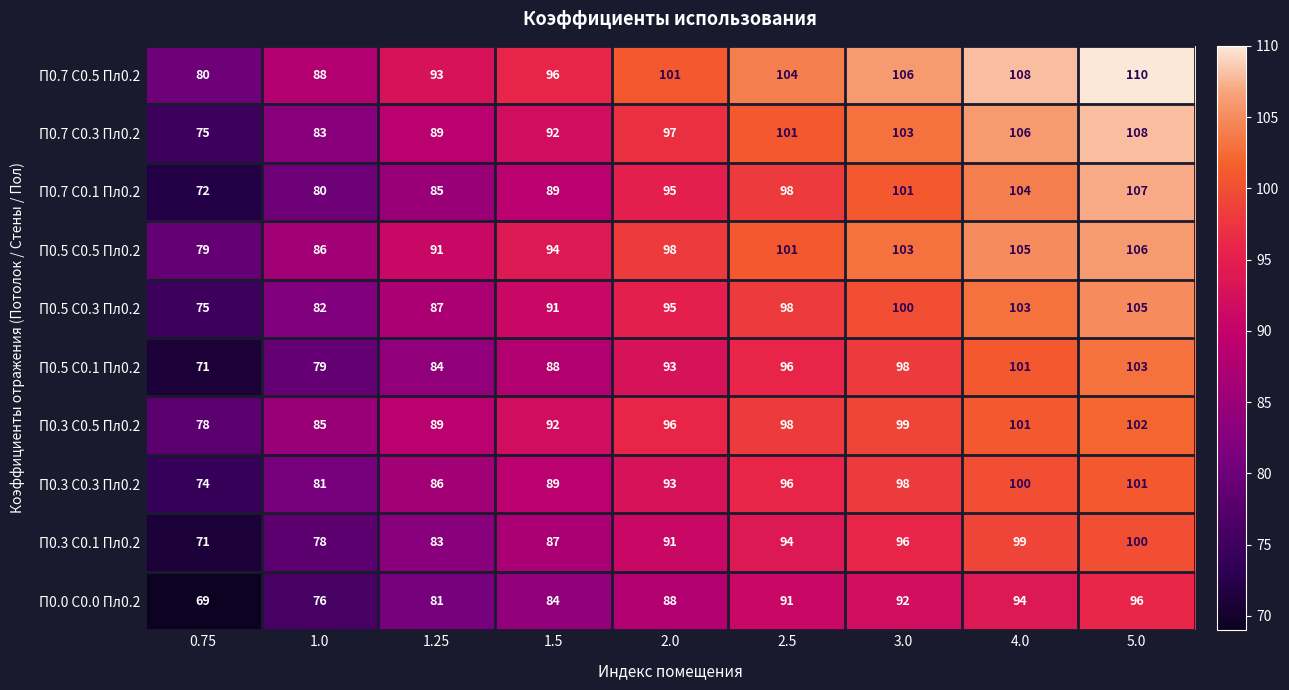

At which label is П0.3 С0.5 Пл0.2 closest to 90?

1.25